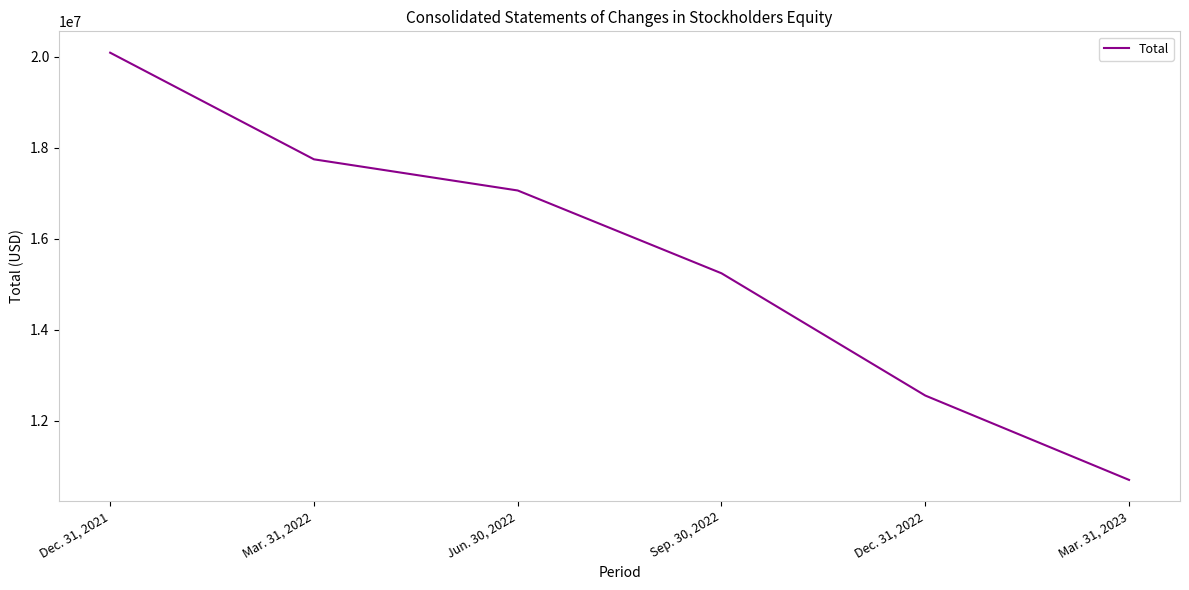

List the labels in order of value, largest first.

Dec. 31, 2021, Mar. 31, 2022, Jun. 30, 2022, Sep. 30, 2022, Dec. 31, 2022, Mar. 31, 2023